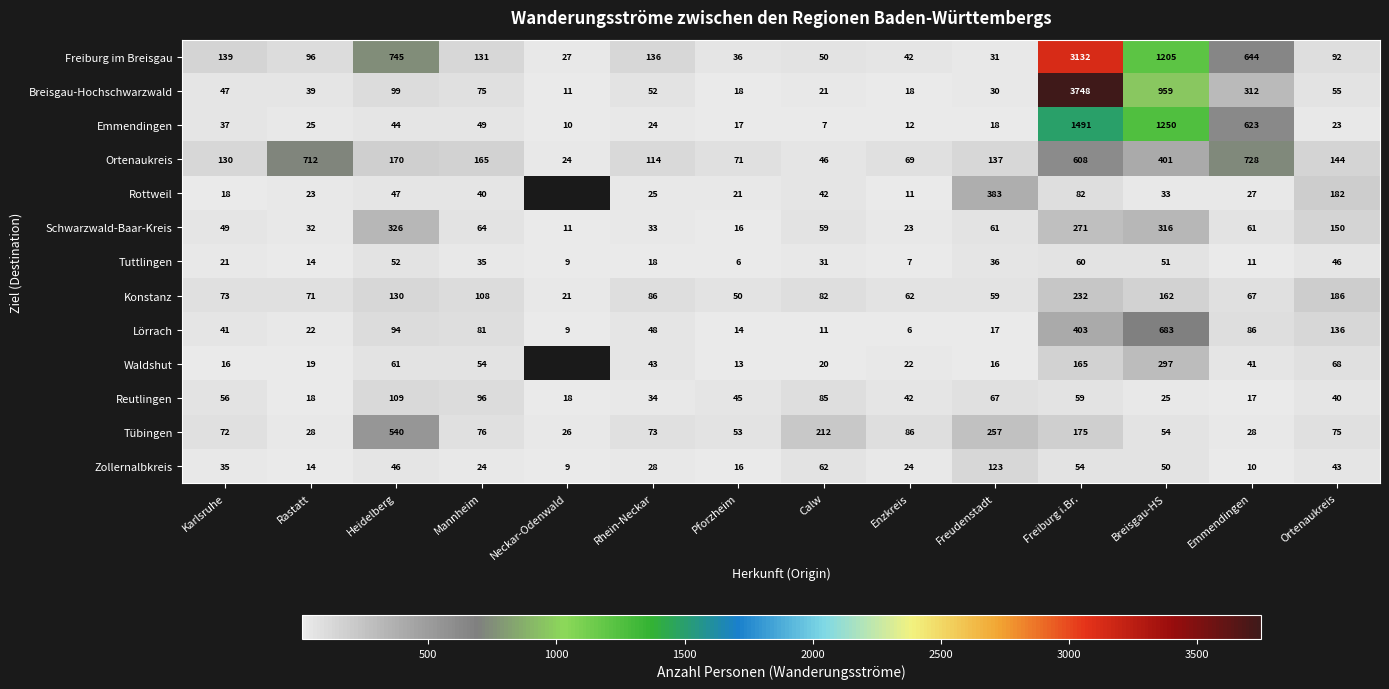

Which series changed the most between Pforzheim and Ortenaukreis?

Rottweil